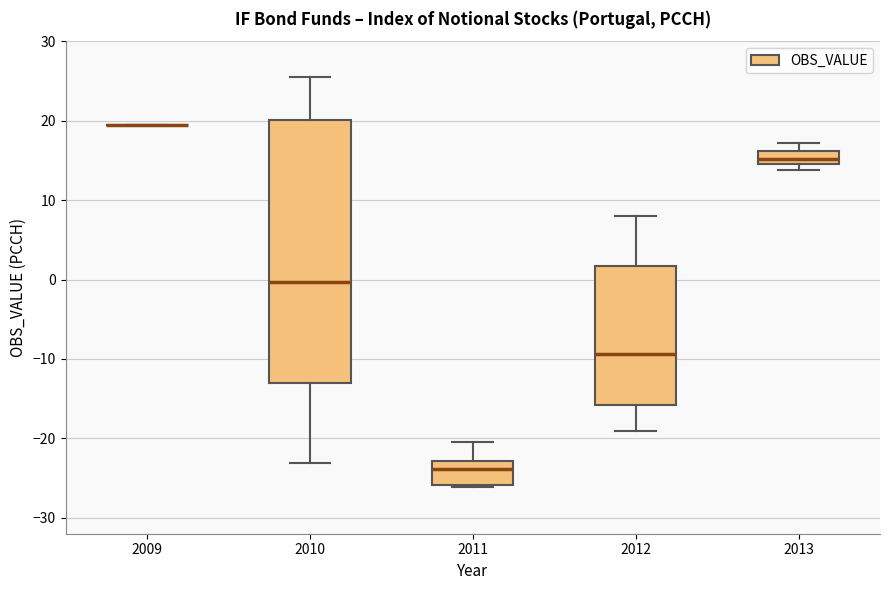

Comparing the boxes themselves (not the whiskers), which one is the tallest?

2010